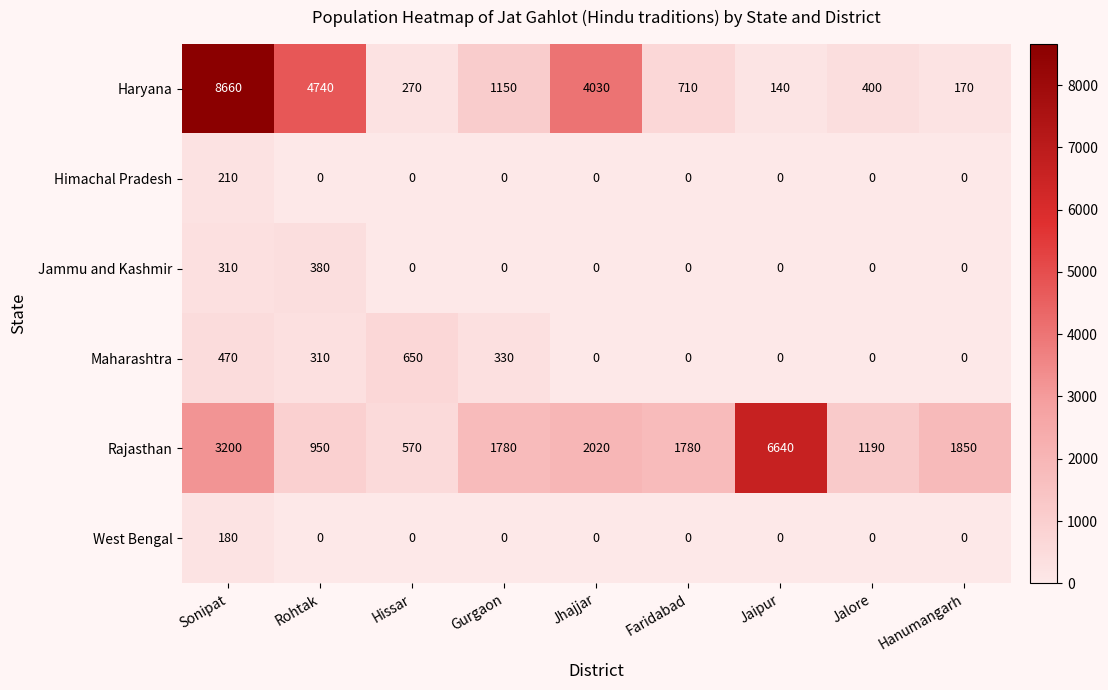

What is the average value of the Rajasthan series?

2220